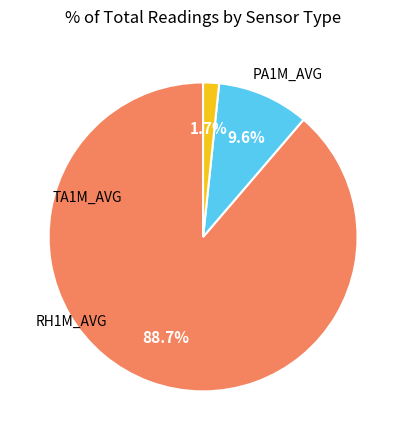

Is there a majority slice in this chart?

Yes